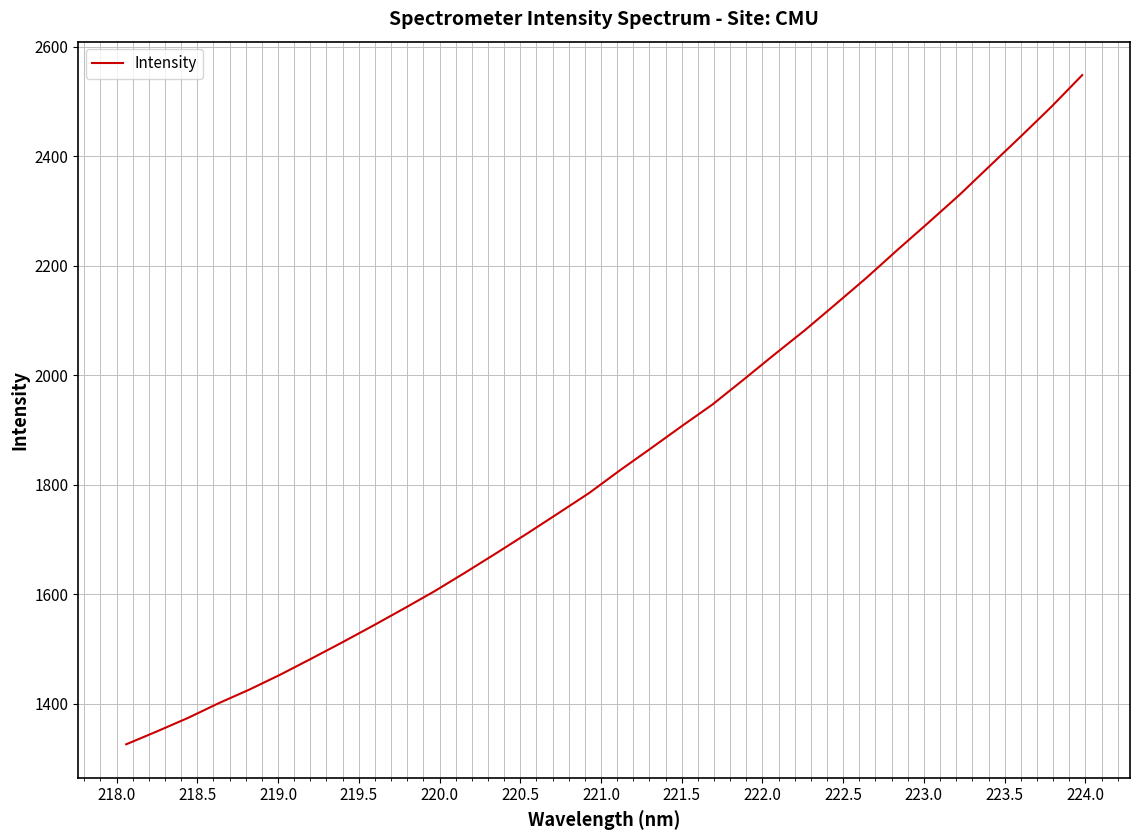

Count the number of data series in this chart.

1